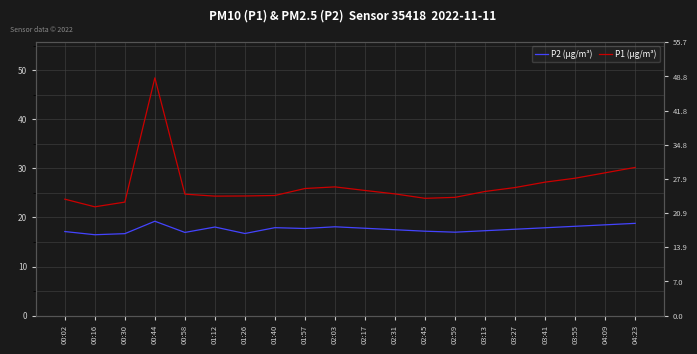

How many categories are shown in the chart?

20